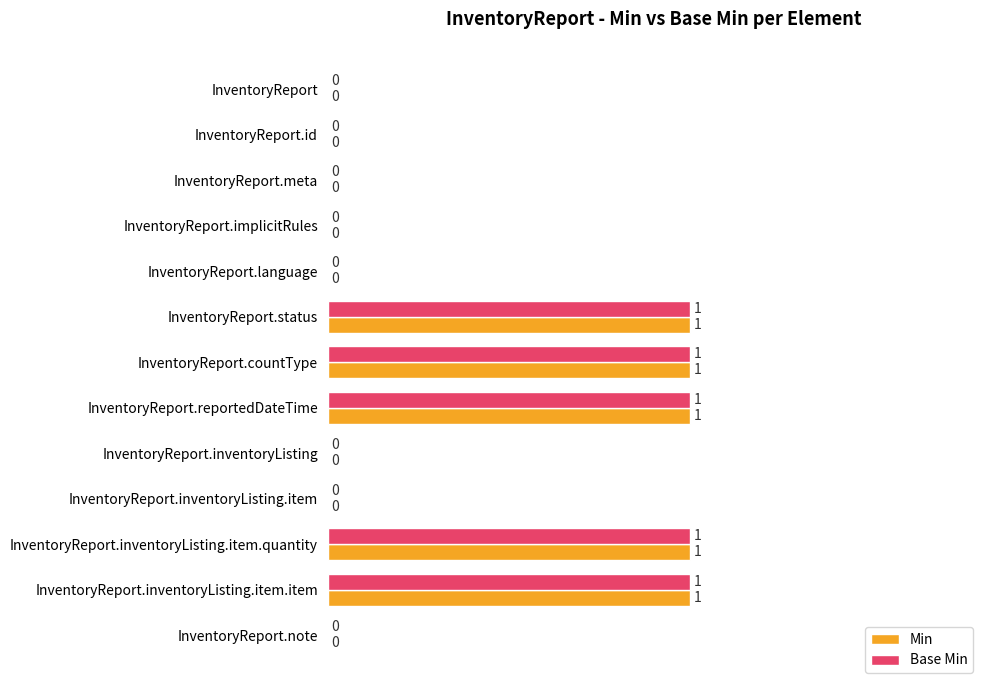

Is the value of Min at InventoryReport.countType greater than the value of Base Min at InventoryReport.implicitRules?

Yes